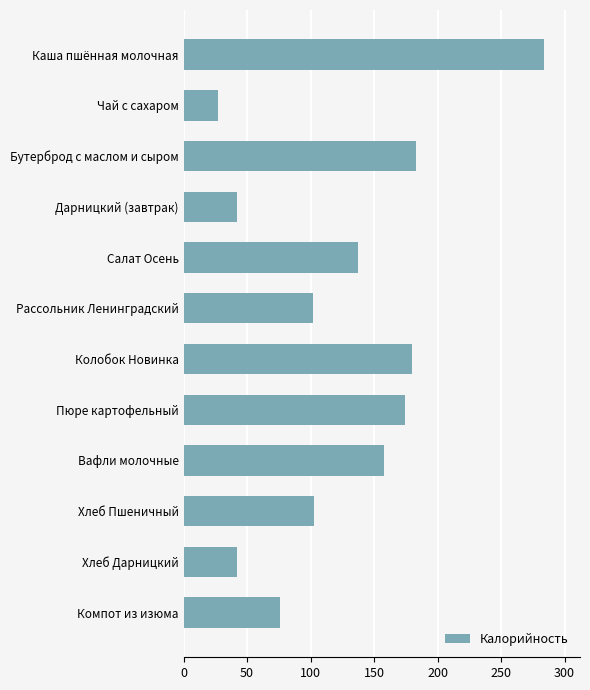

Which has a higher value, Пюре картофельный or Рассольник Ленинградский?

Пюре картофельный